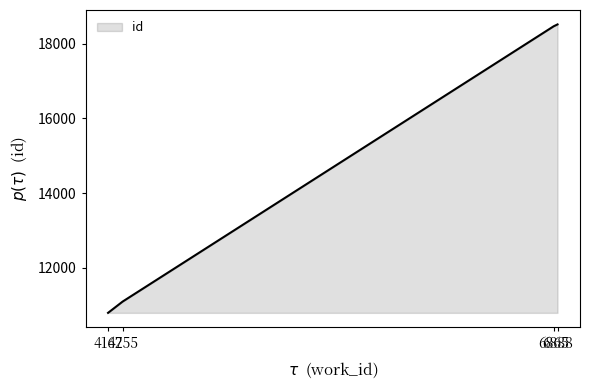

What is the change in value from 4167 to 6865?

+7690